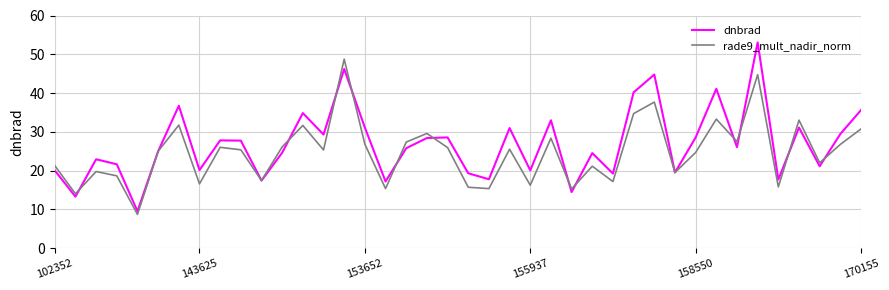

Which series has the widest spread of values?

dnbrad